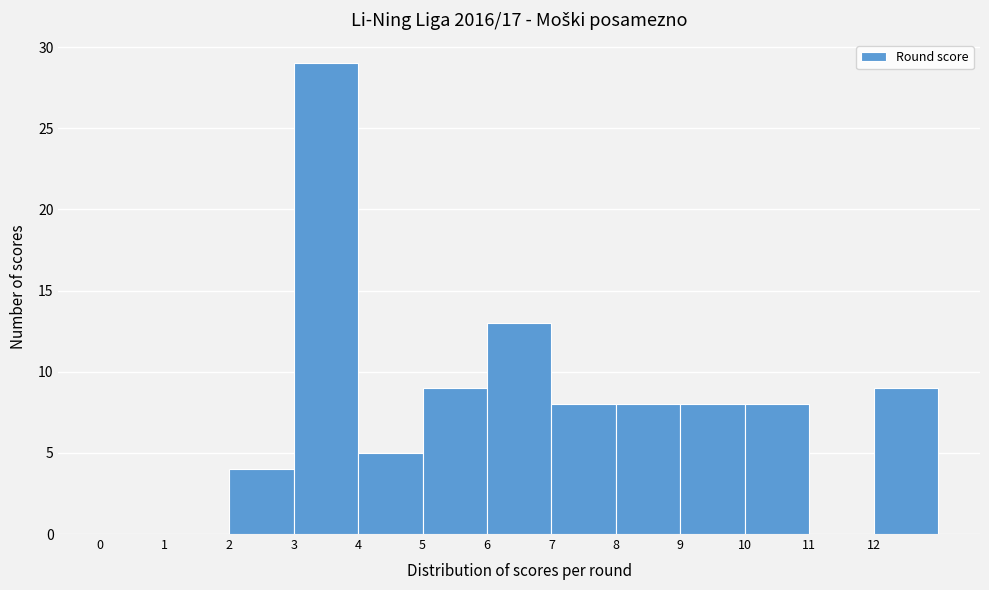

What is the height of the bar covering 3 to 4 on the x-axis? The values are not printed on the chart, so give them approximately, as read against the axis.

29